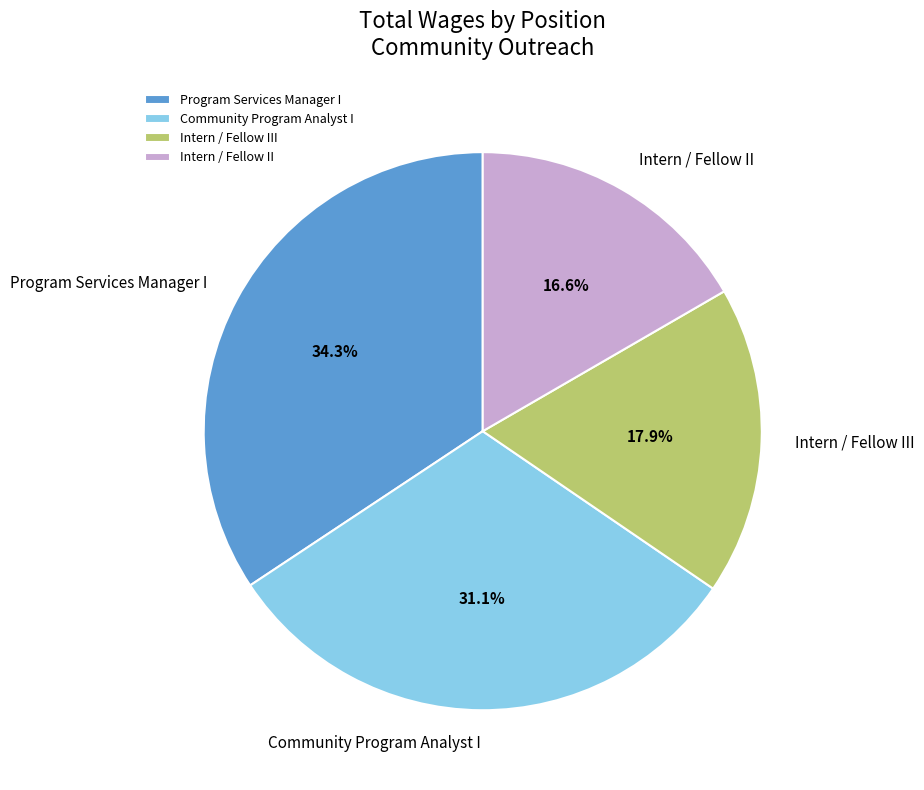

To the nearest percent, what is the difference between the Intern / Fellow II and Program Services Manager I slice percentages?

18%